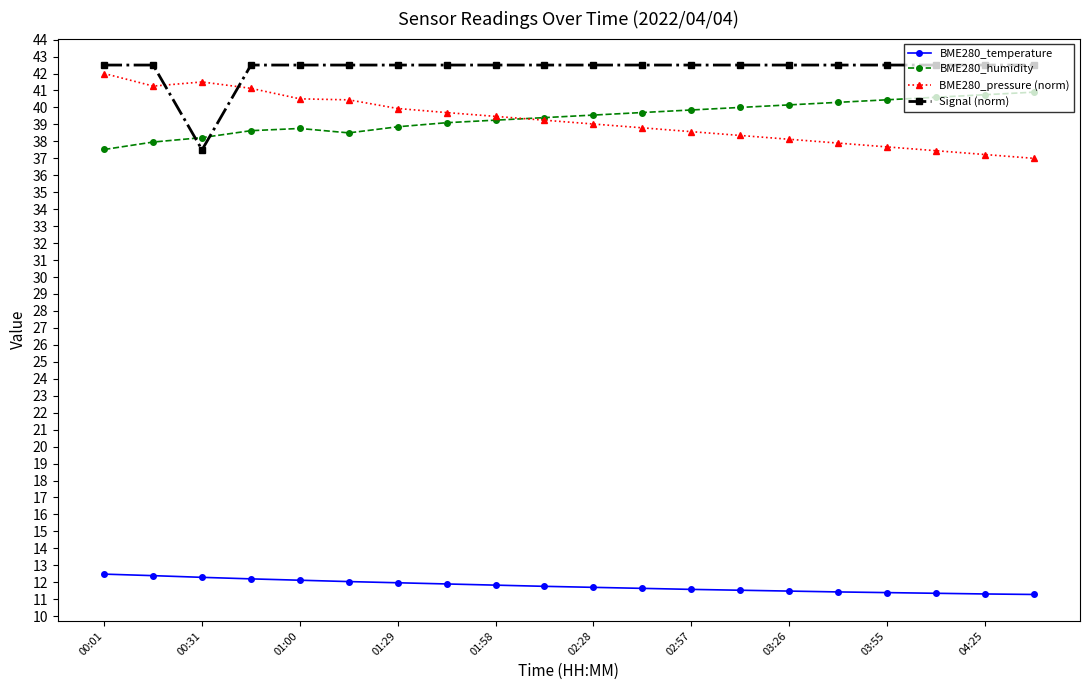

True or false: BME280_pressure (norm) and BME280_temperature intersect in this chart.

False